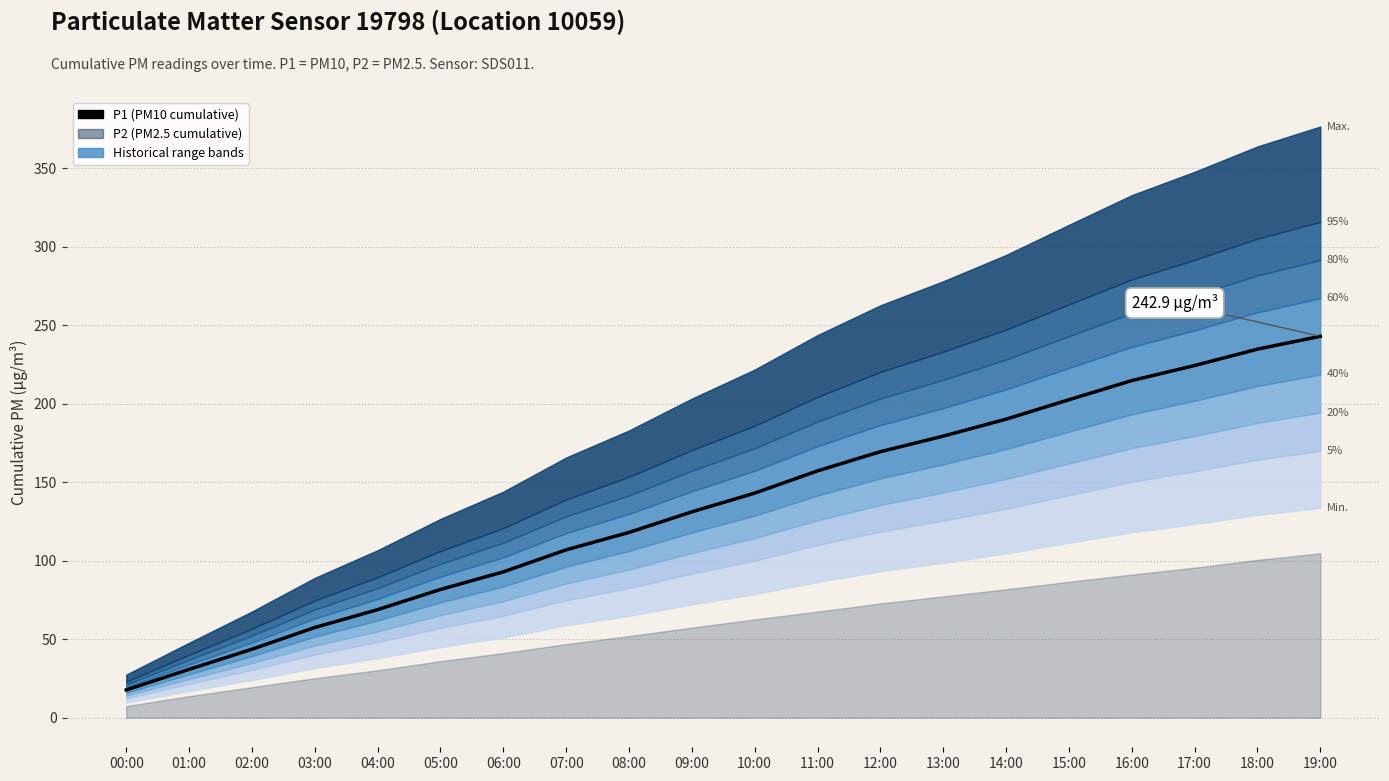

Is it true that the value at 11:00 is 157.2?

True